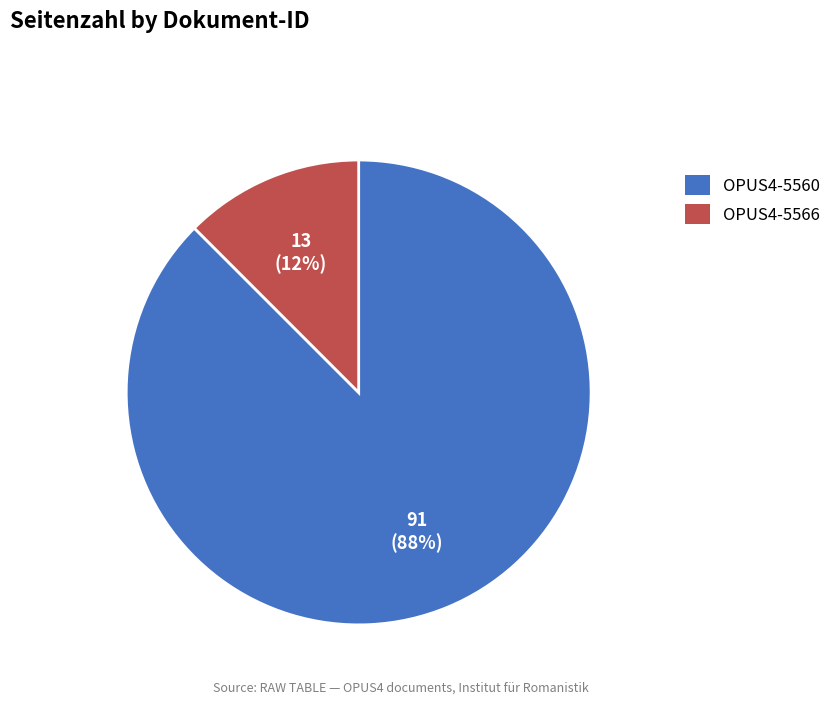

Which has a higher value, OPUS4-5566 or OPUS4-5560?

OPUS4-5560